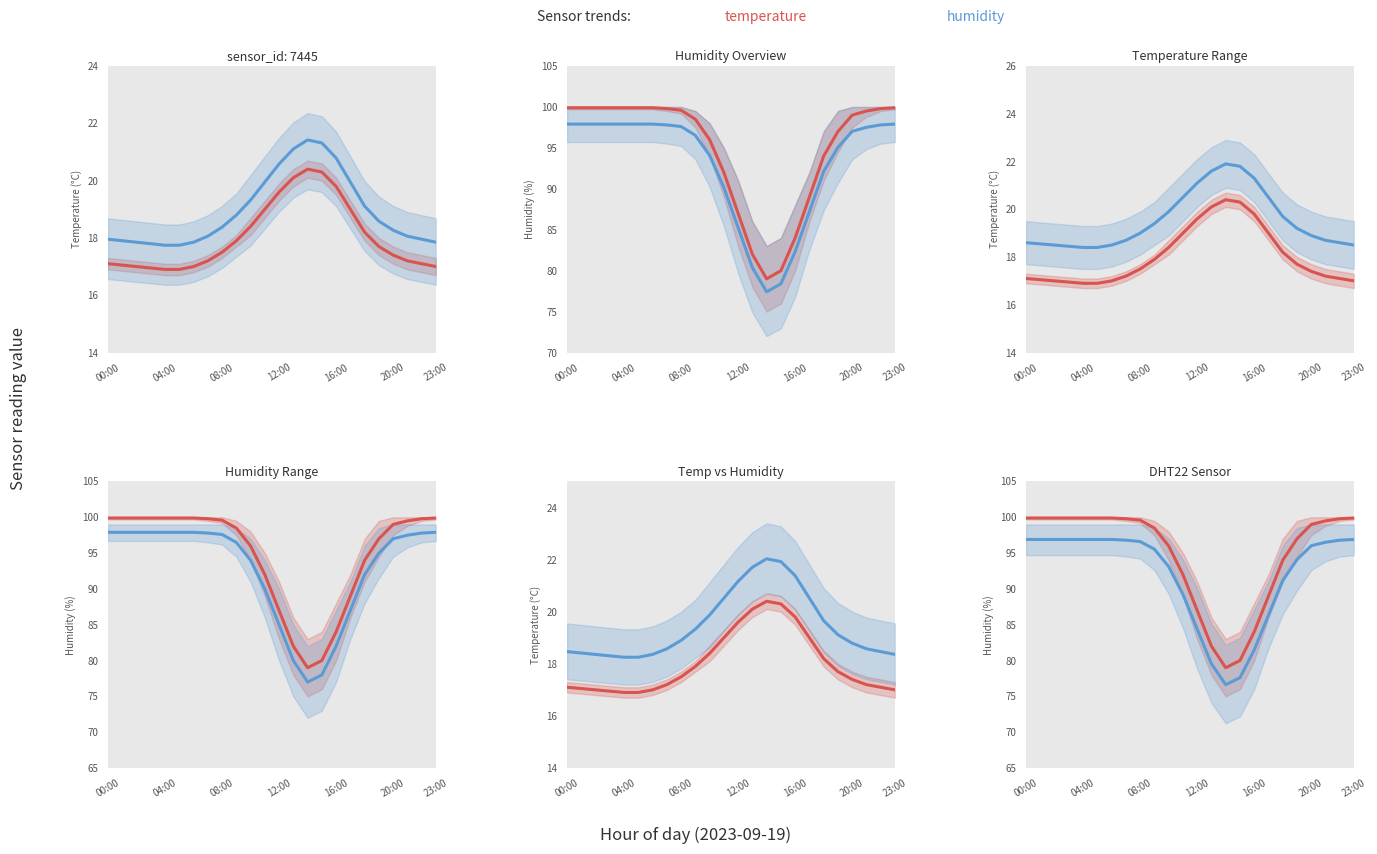

True or false: humidity (DHT22) and temperature (DHT22) intersect in this chart.

False